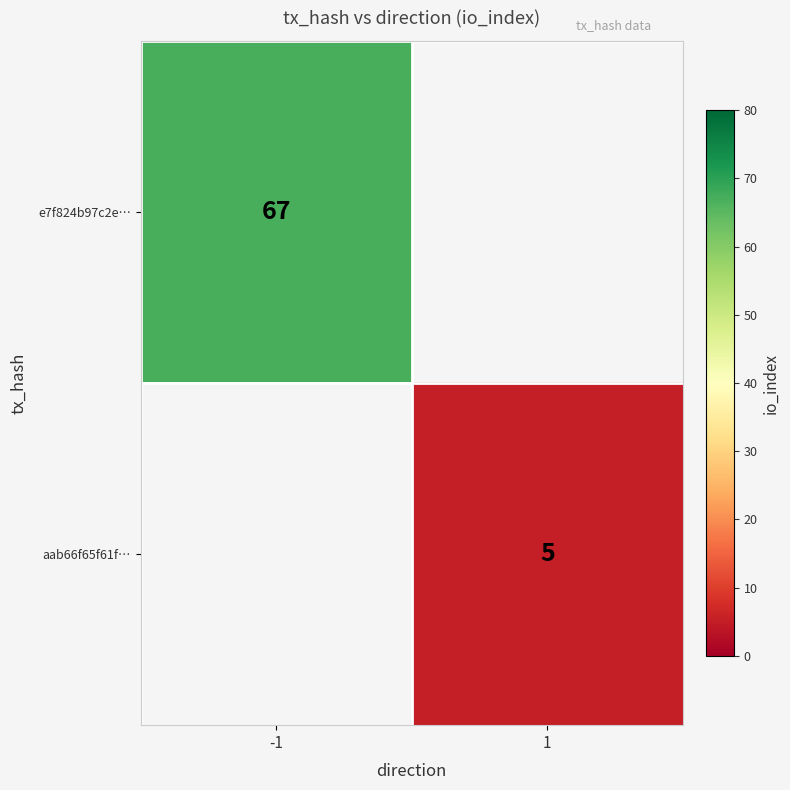

True or false: aab66f65f61f… has a value of 2 at 1.

False